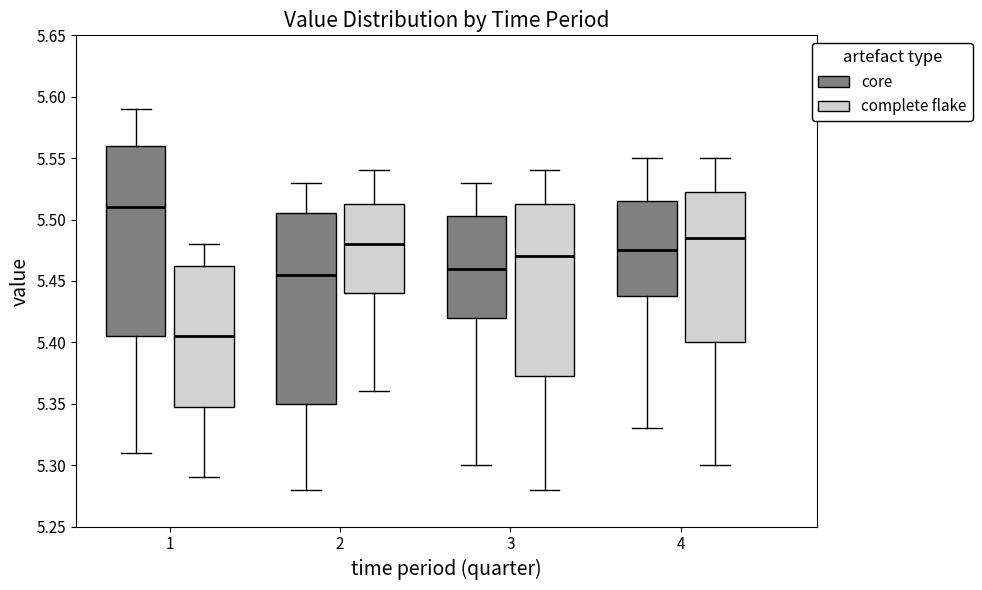

Reading left to right, read every box against the y-axis: the position of its median line, the range the box covers, and the ends of its whiskers. The values are not printed on the chart, so give them approximately, as read against the axis.

1 (core): median 5.510, box 5.405 to 5.560, whiskers 5.310 to 5.590
1 (complete flake): median 5.405, box 5.350 to 5.465, whiskers 5.290 to 5.480
2 (core): median 5.455, box 5.350 to 5.505, whiskers 5.280 to 5.530
2 (complete flake): median 5.480, box 5.440 to 5.515, whiskers 5.360 to 5.540
3 (core): median 5.460, box 5.420 to 5.505, whiskers 5.300 to 5.530
3 (complete flake): median 5.470, box 5.375 to 5.515, whiskers 5.280 to 5.540
4 (core): median 5.475, box 5.440 to 5.515, whiskers 5.330 to 5.550
4 (complete flake): median 5.485, box 5.400 to 5.525, whiskers 5.300 to 5.550